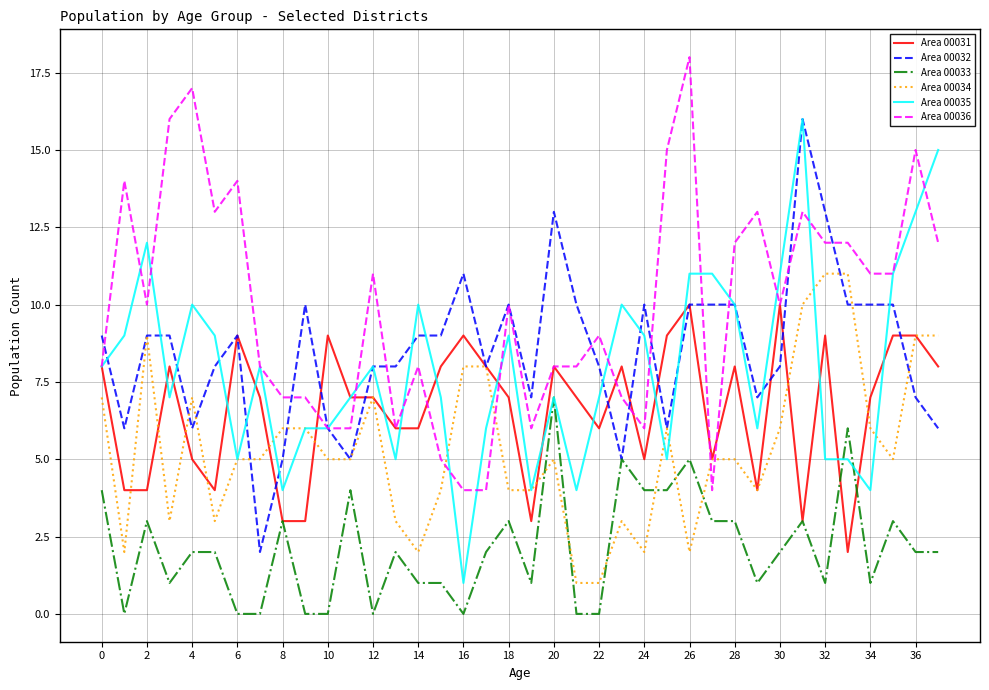

After their last crossing, which series has the higher values: Area 00033 or Area 00034?

Area 00034